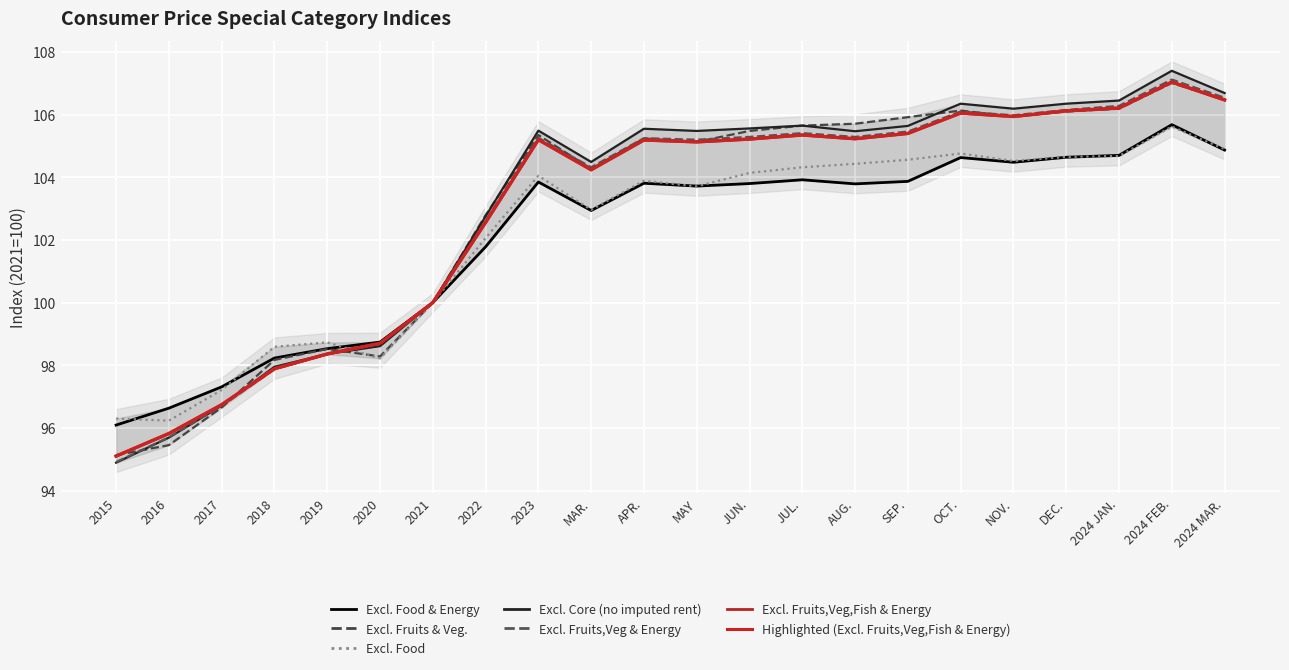

Between 2019 and SEP., which is larger?

SEP.